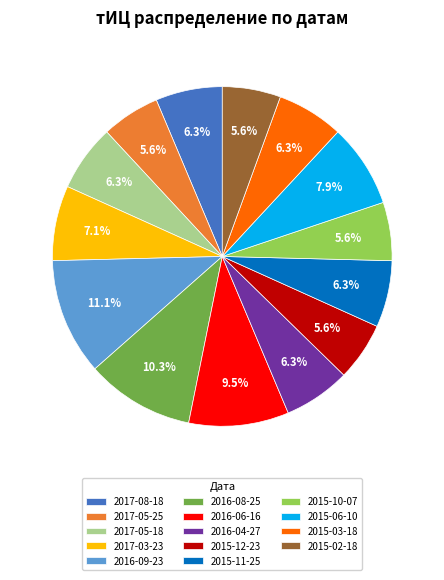

Count the number of slices in the pie.

14